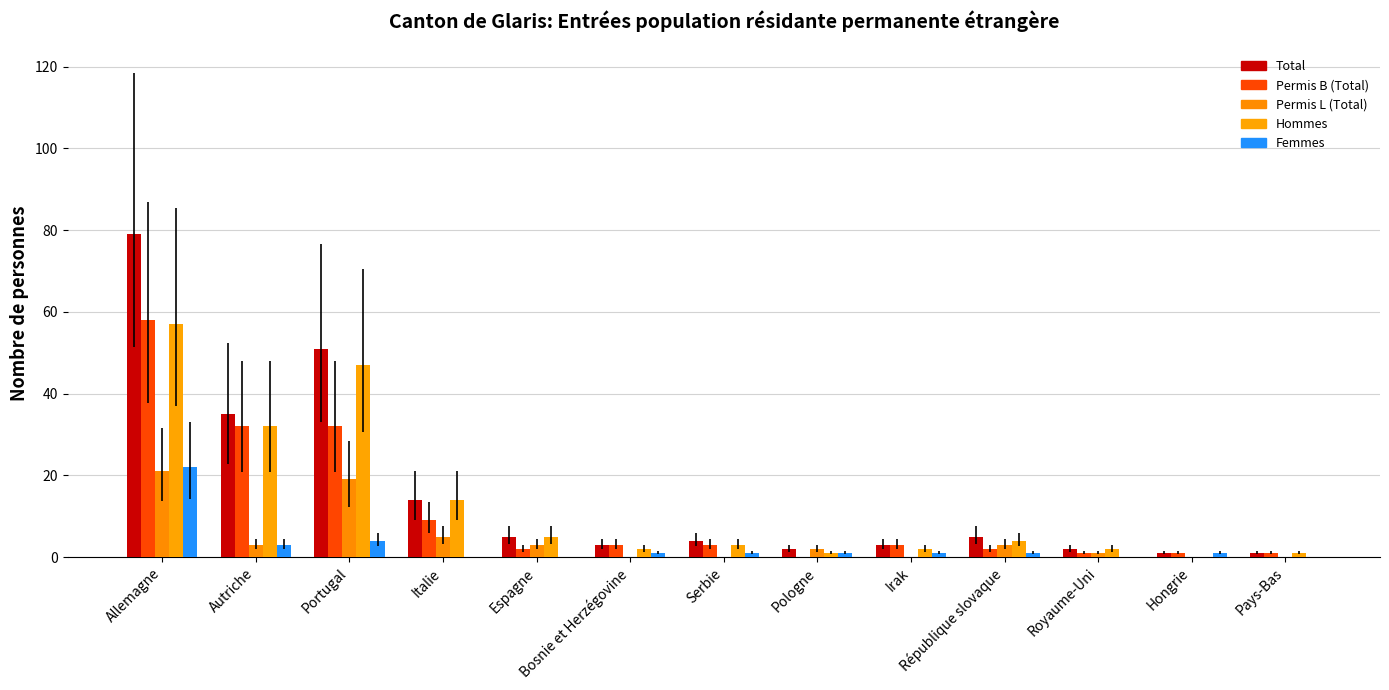

Reading left to right, extract all data points from this chart.

Total: Allemagne=79	Autriche=35	Portugal=51	Italie=14	Espagne=5	Bosnie et Herzégovine=3	Serbie=4	Pologne=2	Irak=3	République slovaque=5	Royaume-Uni=2	Hongrie=1	Pays-Bas=1
Permis B (Total): Allemagne=58	Autriche=32	Portugal=32	Italie=9	Espagne=2	Bosnie et Herzégovine=3	Serbie=3	Pologne=0	Irak=3	République slovaque=2	Royaume-Uni=1	Hongrie=1	Pays-Bas=1
Permis L (Total): Allemagne=21	Autriche=3	Portugal=19	Italie=5	Espagne=3	Bosnie et Herzégovine=0	Serbie=0	Pologne=2	Irak=0	République slovaque=3	Royaume-Uni=1	Hongrie=0	Pays-Bas=0
Hommes: Allemagne=57	Autriche=32	Portugal=47	Italie=14	Espagne=5	Bosnie et Herzégovine=2	Serbie=3	Pologne=1	Irak=2	République slovaque=4	Royaume-Uni=2	Hongrie=0	Pays-Bas=1
Femmes: Allemagne=22	Autriche=3	Portugal=4	Italie=0	Espagne=0	Bosnie et Herzégovine=1	Serbie=1	Pologne=1	Irak=1	République slovaque=1	Royaume-Uni=0	Hongrie=1	Pays-Bas=0